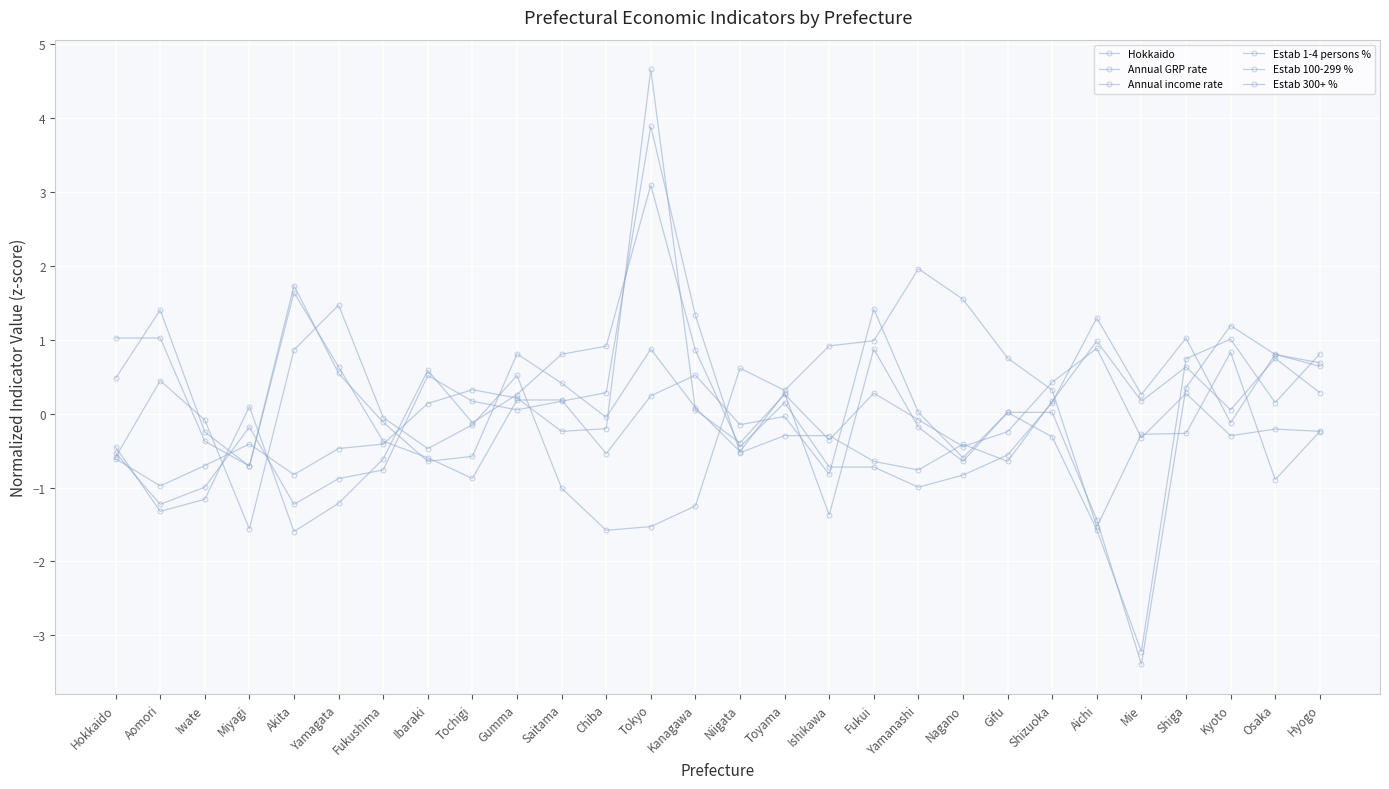

How many negative values does the Estab 100-299 % series have?

14